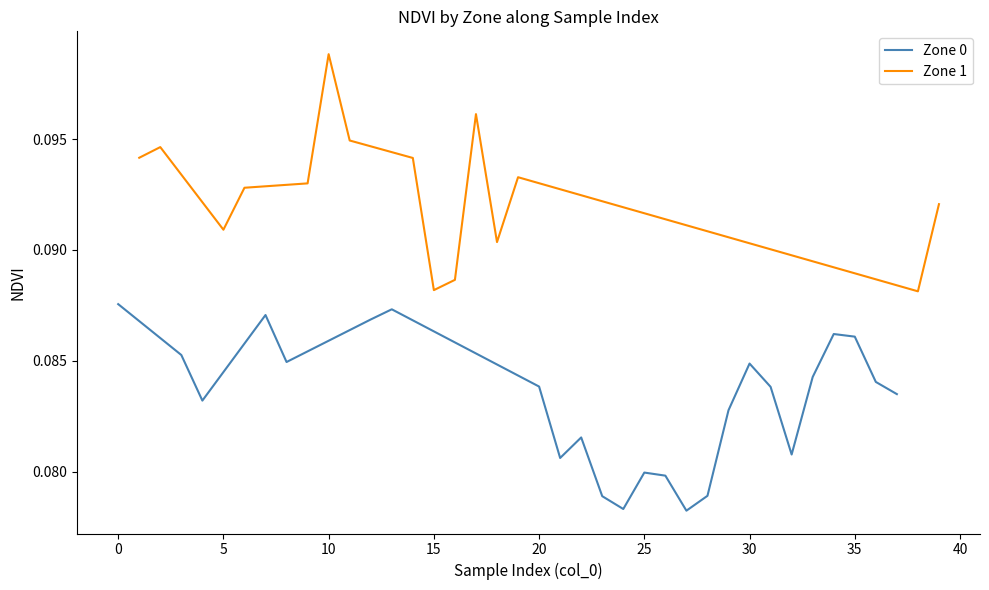

Reading right to left, list all the values displayed in this chart.

0.1	0.1	0.1	0.1	0.1	0.1	0.1	0.1	0.1	0.1	0.1	0.1	0.1	0.1	0.1	0.1	0.1	0.1	0.1	0.1	0.1	0.1	0.1	0.1	0.1